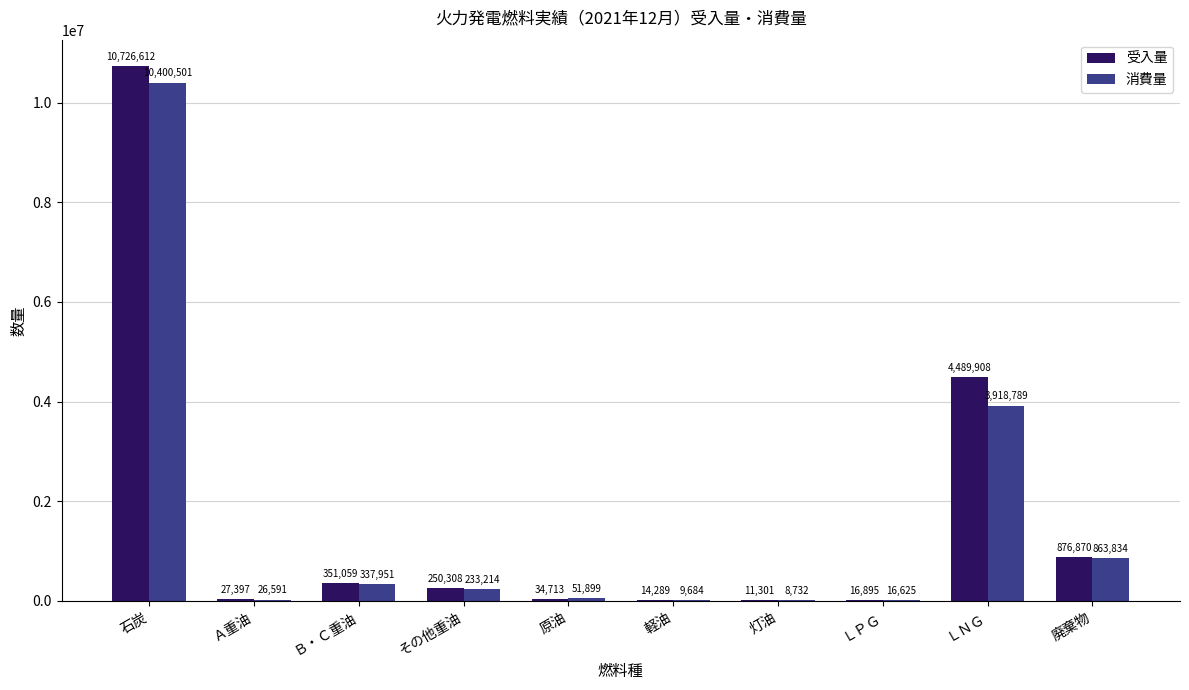

The value of 受入量 at 廃棄物 is 1396049.4. True or false?

False